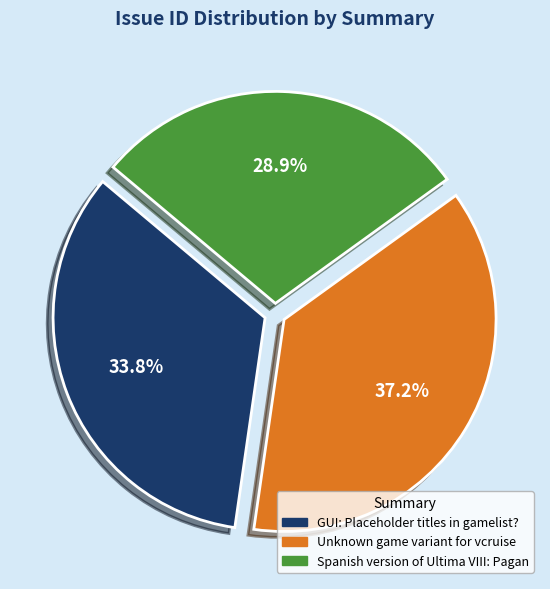

How many segments does this pie chart have?

3